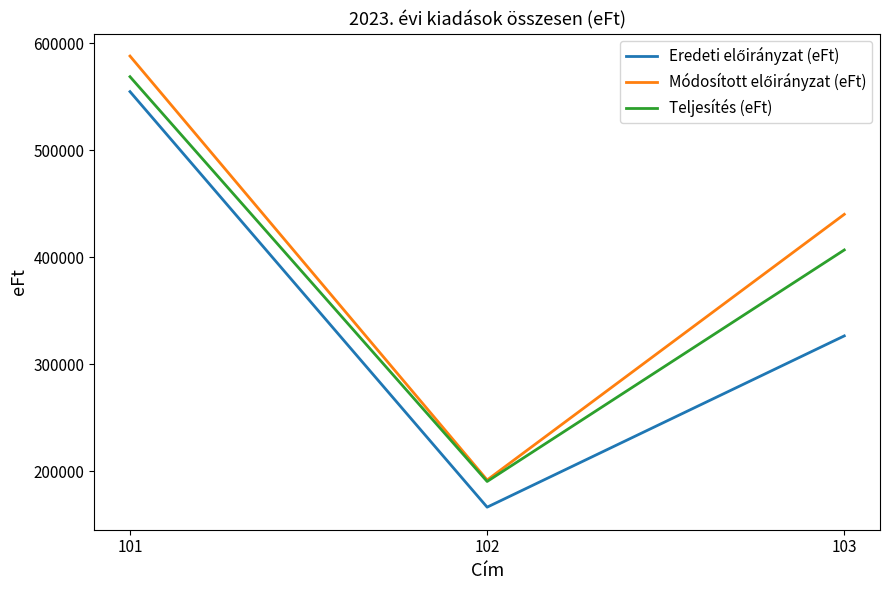

At which category is the sum across all series the highest?

101